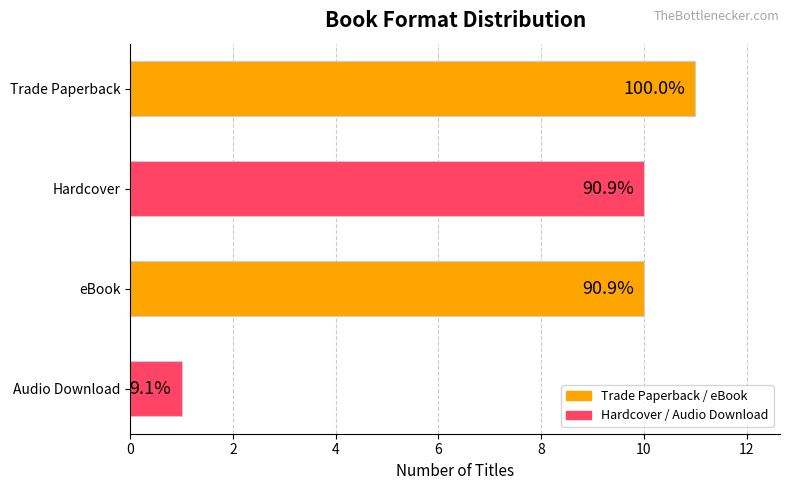

What is the average value?

8